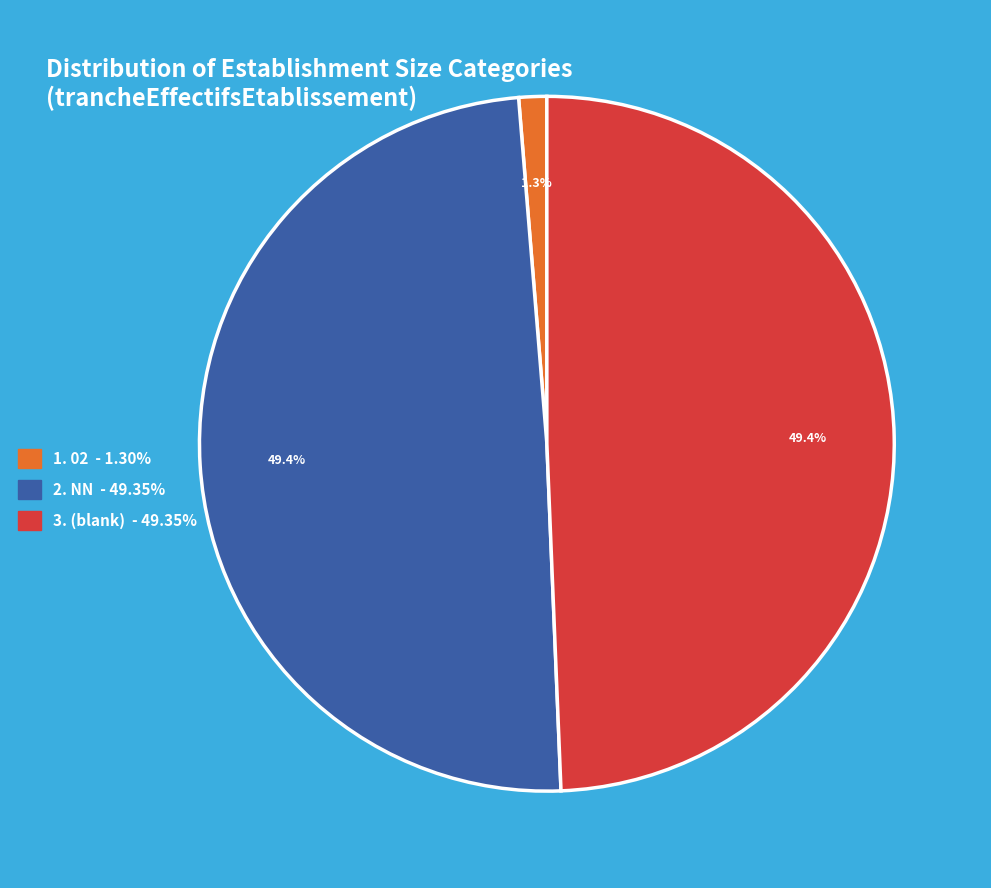

How many segments does this pie chart have?

3